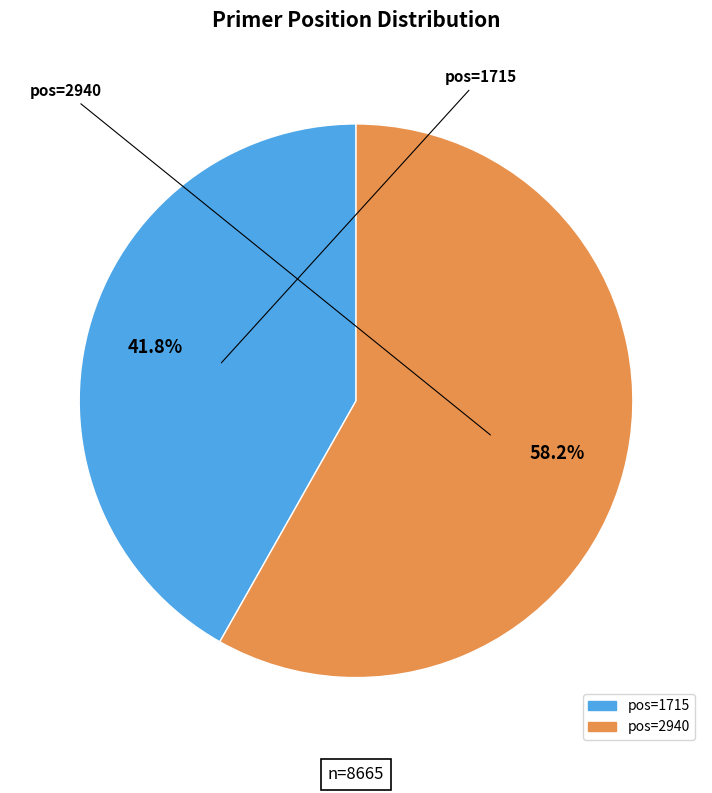

Is there any slice that represents more than half of the pie?

Yes